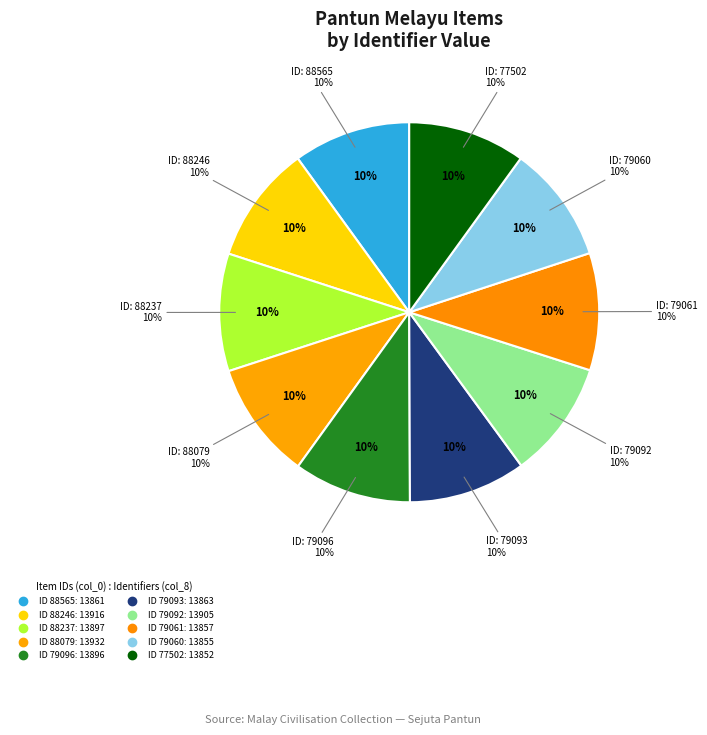

To the nearest percent, what portion does 79093 represent?

10%